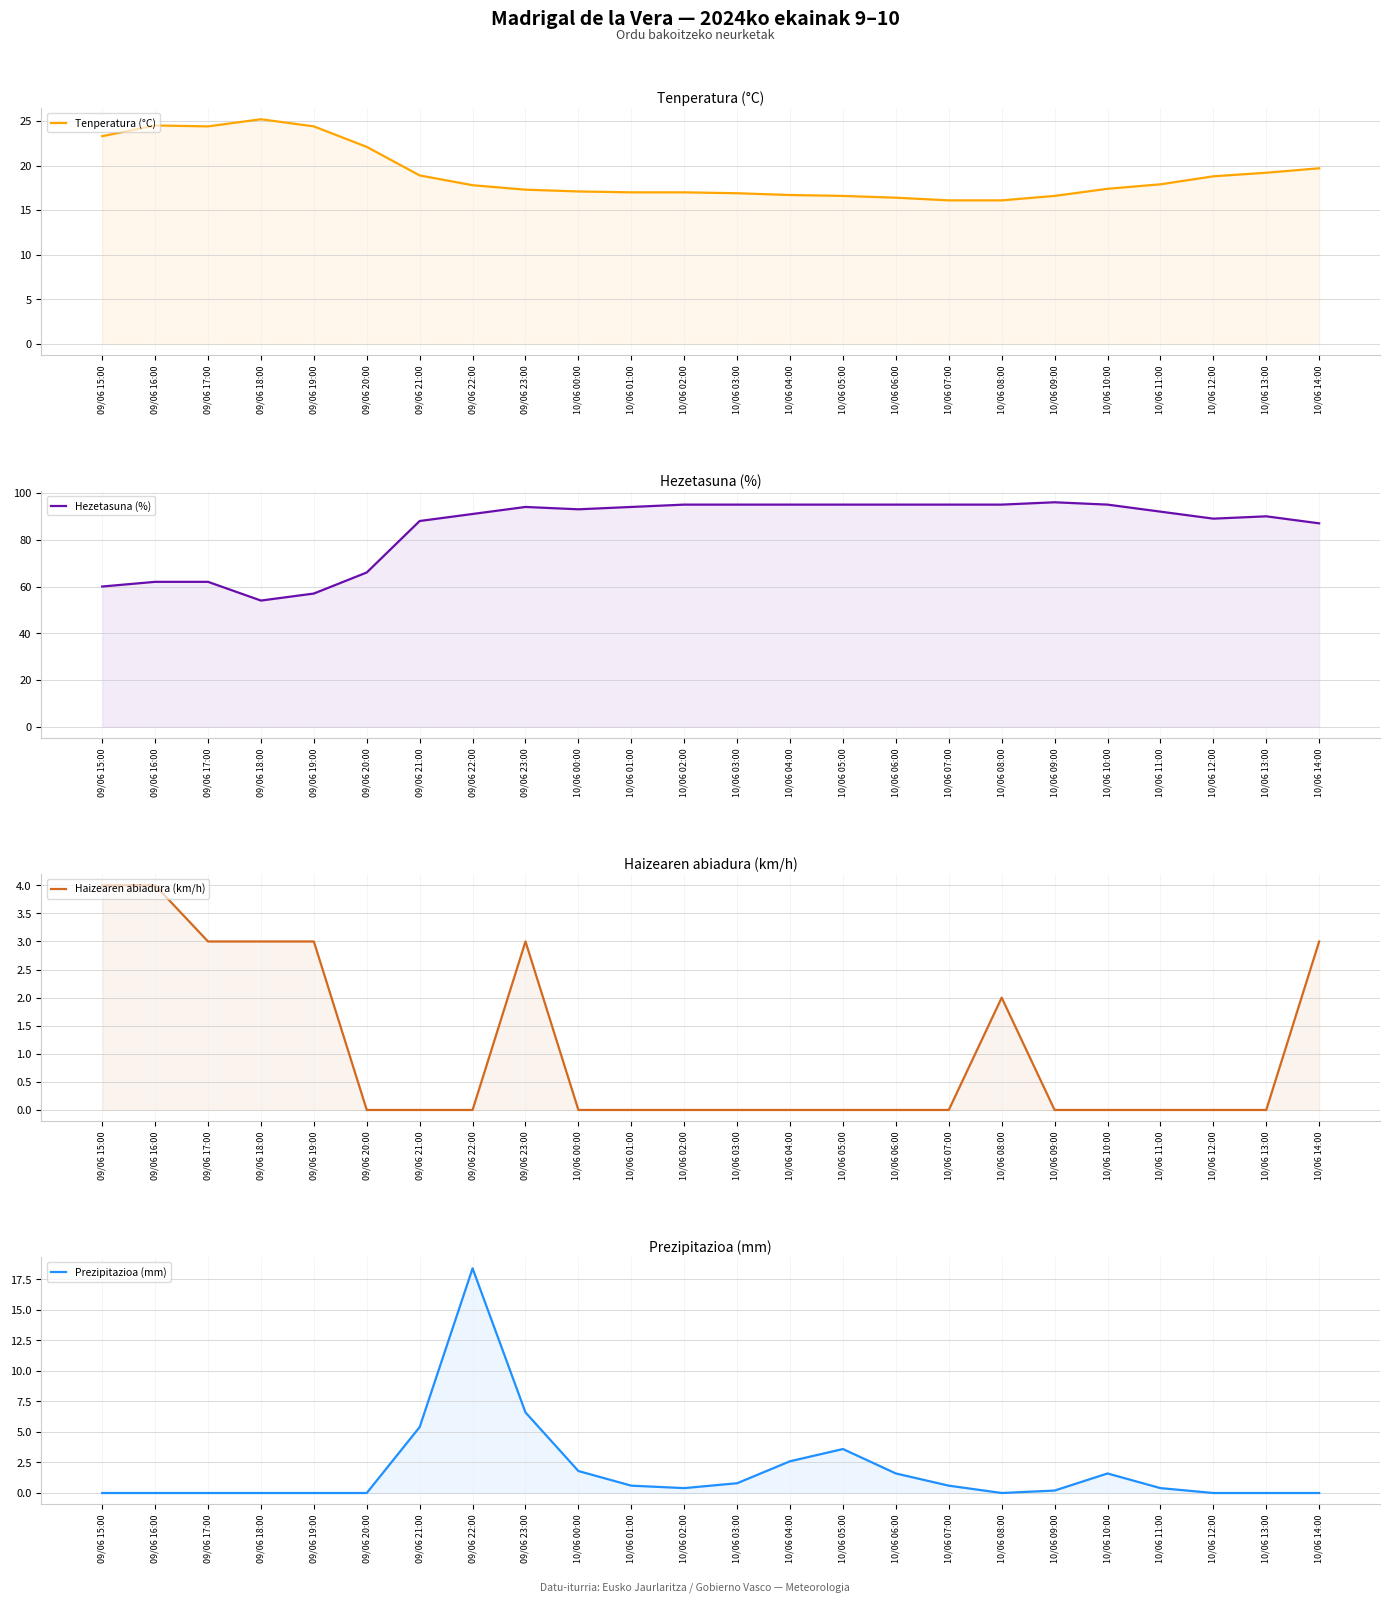

List the labels in order of Hezetasuna (%) value, largest first.

10/06 09:00, 10/06 02:00, 10/06 03:00, 10/06 04:00, 10/06 05:00, 10/06 06:00, 10/06 07:00, 10/06 08:00, 10/06 10:00, 09/06 23:00, 10/06 01:00, 10/06 00:00, 10/06 11:00, 09/06 22:00, 10/06 13:00, 10/06 12:00, 09/06 21:00, 10/06 14:00, 09/06 20:00, 09/06 16:00, 09/06 17:00, 09/06 15:00, 09/06 19:00, 09/06 18:00